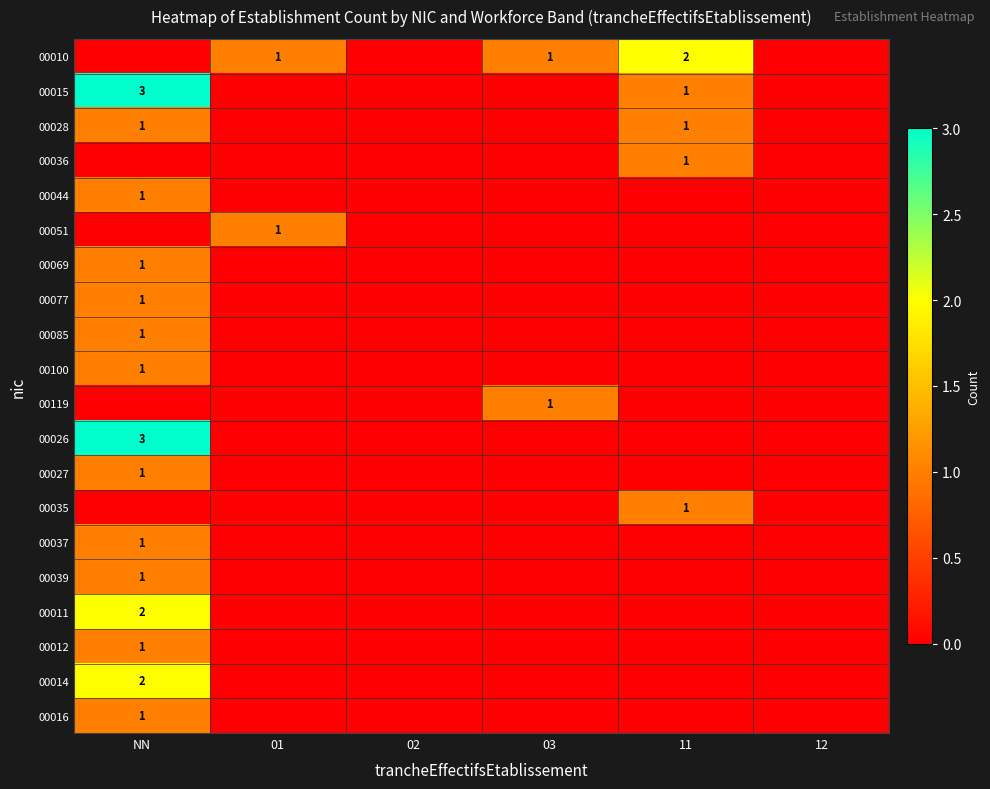

Which category has the highest value across all series?

NN